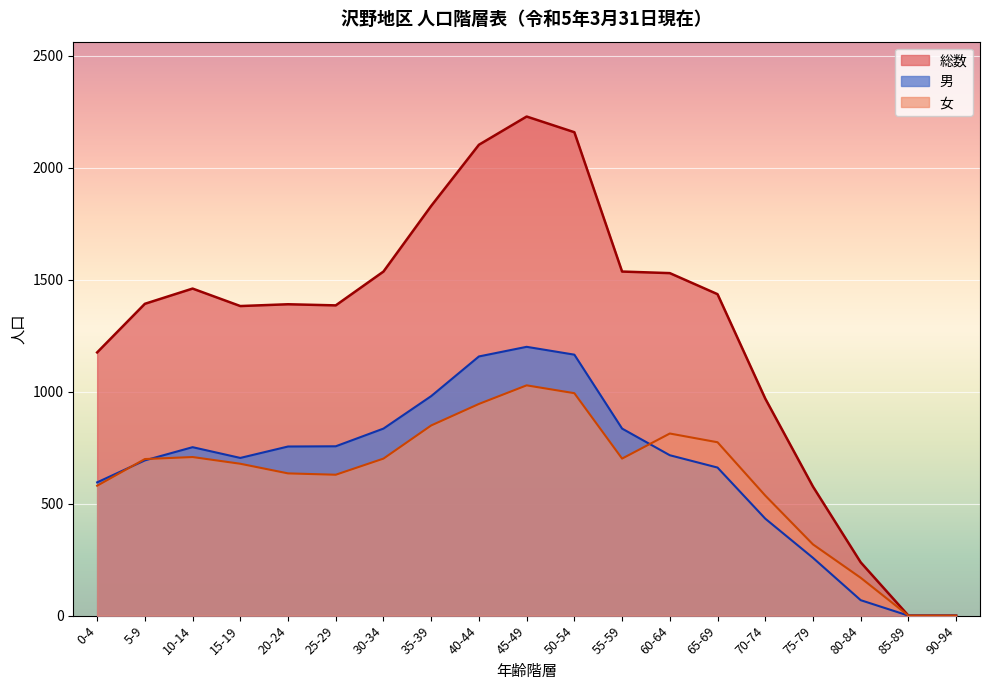

What is the difference between the highest and lowest values at 0-4?

595